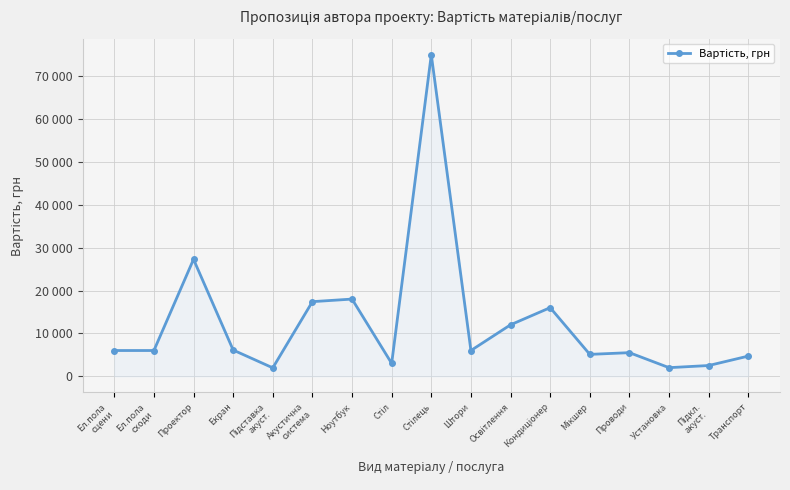

Is this an area chart (filled region under the line)?

Yes